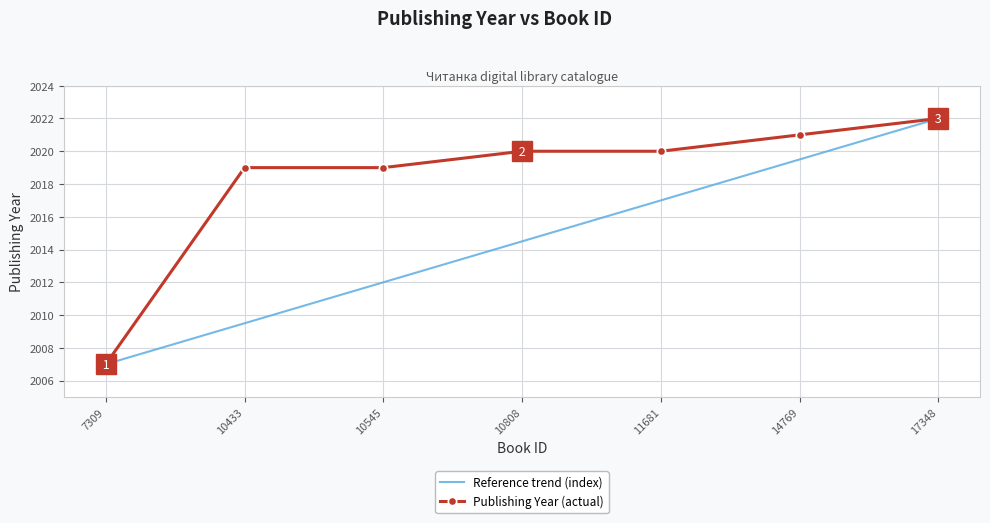

Rank the series by their average value, from lowest to highest.

Reference trend (index), Publishing Year (actual)